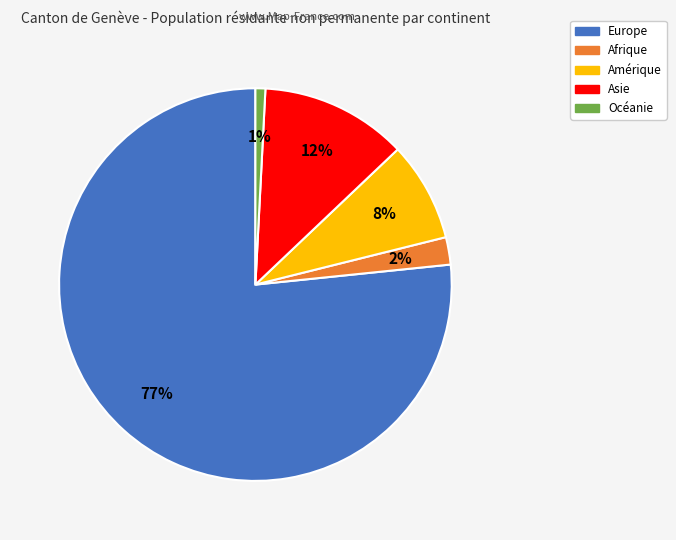

Does any single category account for the majority?

Yes